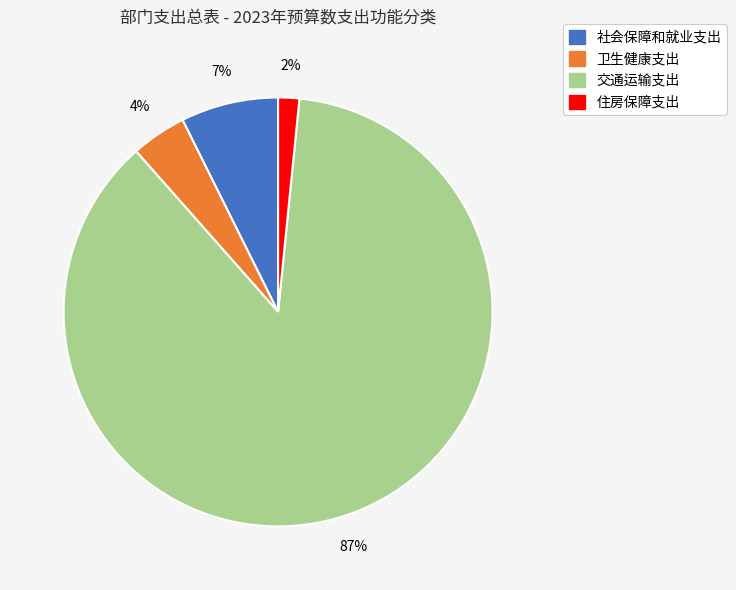

Does 卫生健康支出 represent more than half of the total?

No